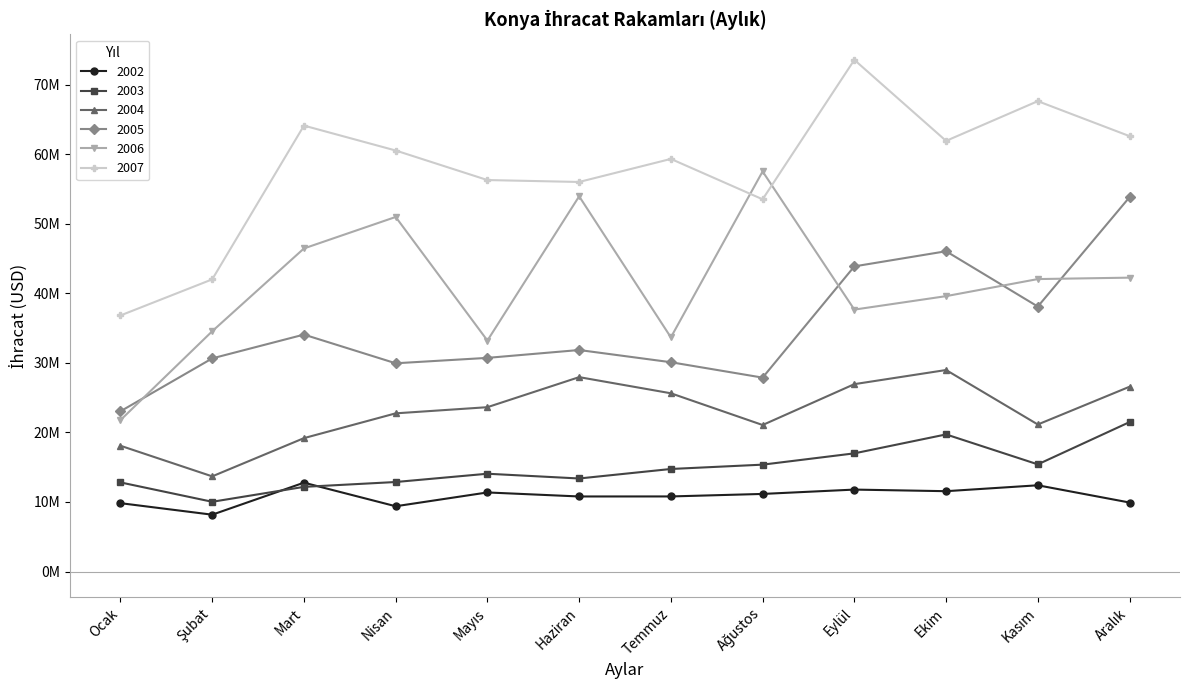

Is it true that 2003 equals 25300960 at Mayıs?

False